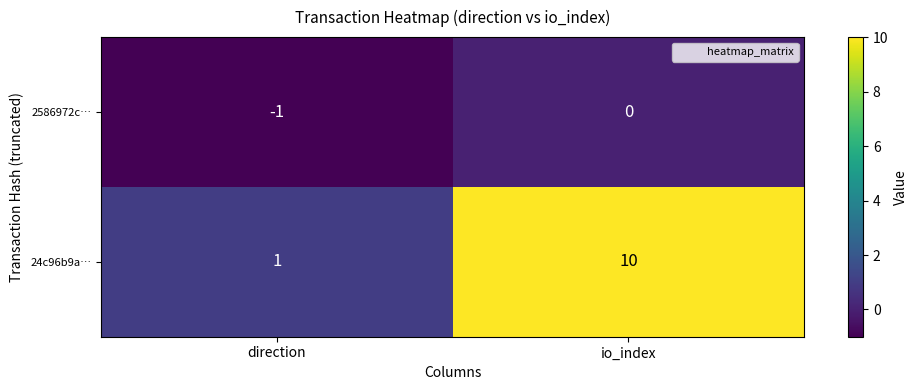

How many series are shown in this chart?

2